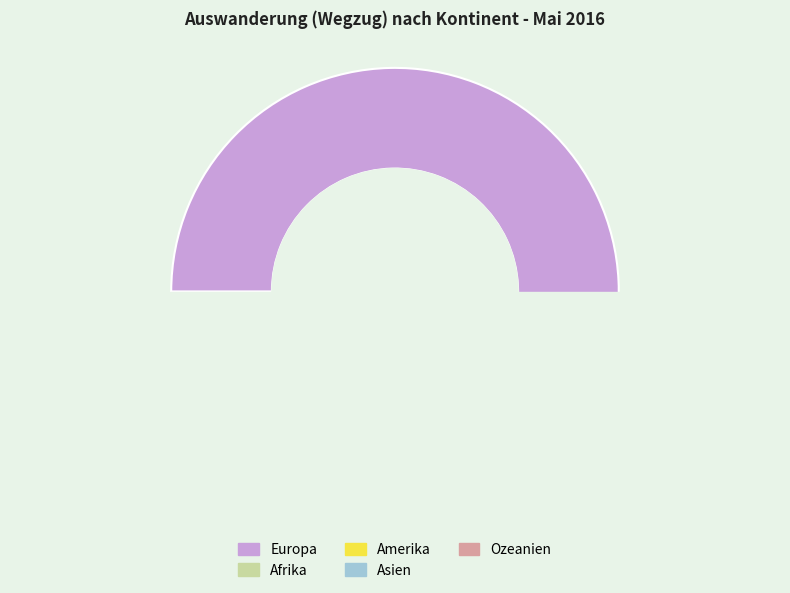

Rank the categories by value from lowest to highest.

Ozeanien, Afrika, Amerika, Asien, Europa